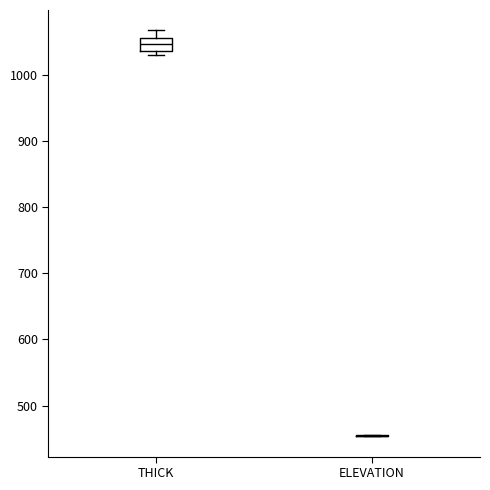

Comparing the boxes themselves (not the whiskers), which one is the tallest?

THICK